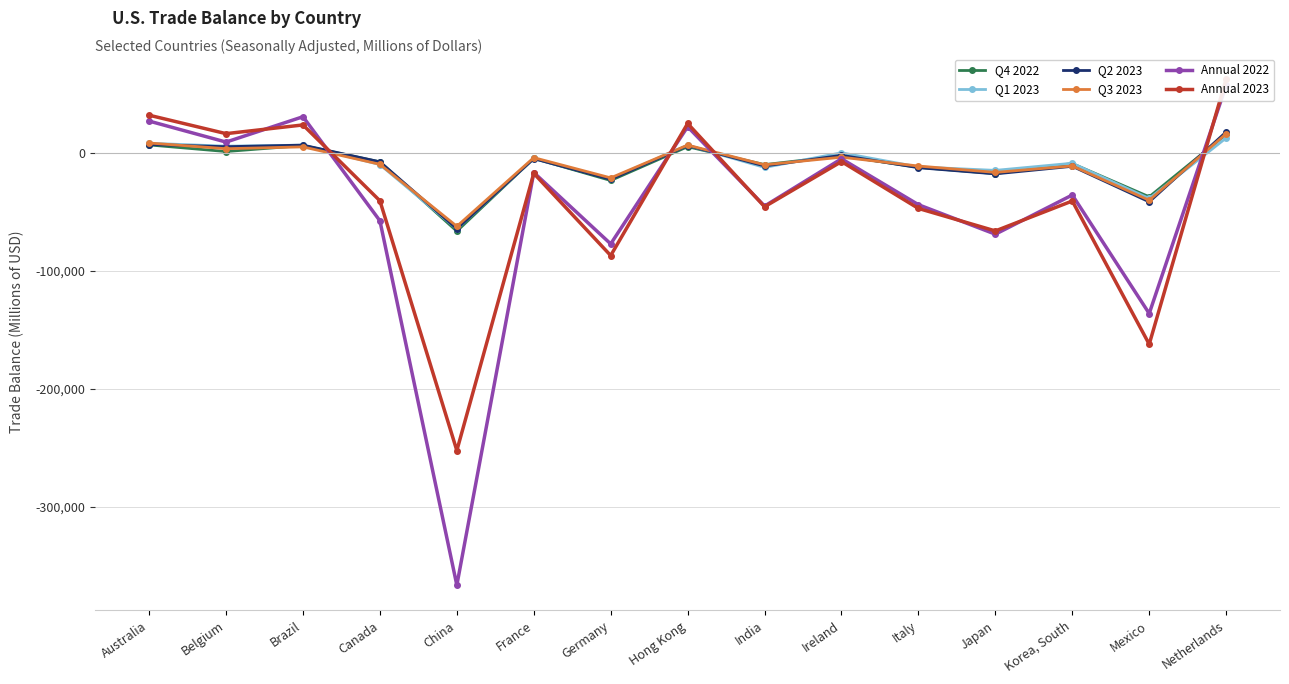

Reading left to right, extract all data points from this chart.

Q4 2022: Australia=6699	Belgium=1103	Brazil=6193	Canada=-7694	China=-66393	France=-4666	Germany=-23424	Hong Kong=5196	India=-9978	Ireland=-2559	Italy=-12290	Japan=-17570	Korea, South=-9067	Mexico=-37222	Netherlands=15722
Q1 2023: Australia=8092	Belgium=5643	Brazil=6500	Canada=-9955	China=-64437	France=-4759	Germany=-21917	Hong Kong=6403	India=-12368	Ireland=14	Italy=-11947	Japan=-14861	Korea, South=-8811	Mexico=-38668	Netherlands=12581
Q2 2023: Australia=7047	Belgium=5187	Brazil=6543	Canada=-7610	China=-64299	France=-4943	Germany=-22465	Hong Kong=6150	India=-11127	Ireland=-2116	Italy=-12583	Japan=-17831	Korea, South=-11401	Mexico=-41528	Netherlands=17675
Q3 2023: Australia=8324	Belgium=3500	Brazil=5046	Canada=-9698	China=-62226	France=-4054	Germany=-21206	Hong Kong=6573	India=-10130	Ireland=-3690	Italy=-11175	Japan=-16570	Korea, South=-11089	Mexico=-40187	Netherlands=16189
Annual 2022: Australia=26902	Belgium=9114	Brazil=30590	Canada=-57565	China=-366197	France=-16681	Germany=-77144	Hong Kong=22127	India=-45107	Ireland=-5052	Italy=-43931	Japan=-68911	Korea, South=-35710	Mexico=-136115	Netherlands=57109
Annual 2023: Australia=31884	Belgium=16256	Brazil=23638	Canada=-40627	China=-252144	France=-17384	Germany=-87000	Hong Kong=24852	India=-45640	Ireland=-7426	Italy=-47096	Japan=-66151	Korea, South=-40779	Mexico=-162104	Netherlands=62498